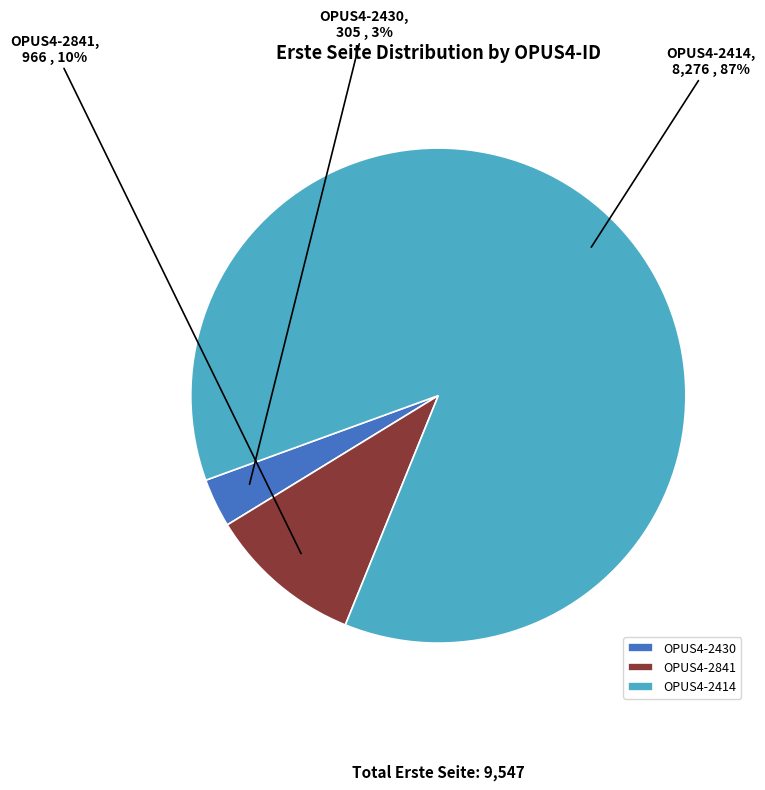

What percentage is the OPUS4-2414 slice, to the nearest percent?

87%